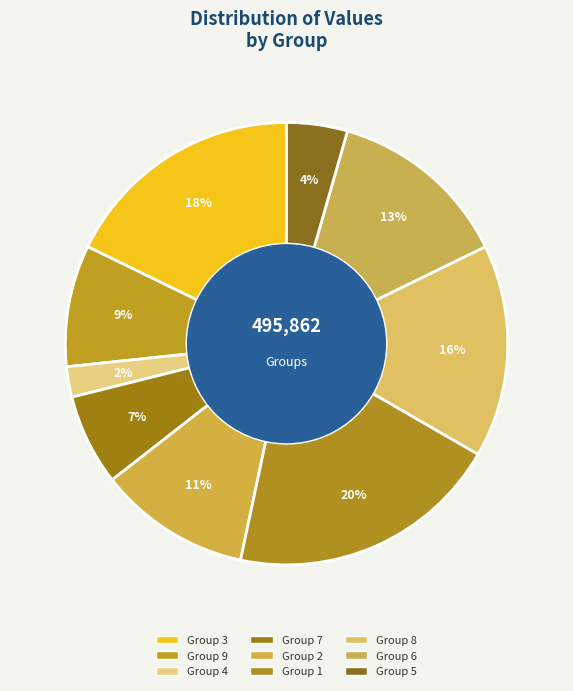

To the nearest percent, what is the average slice percentage?

11%